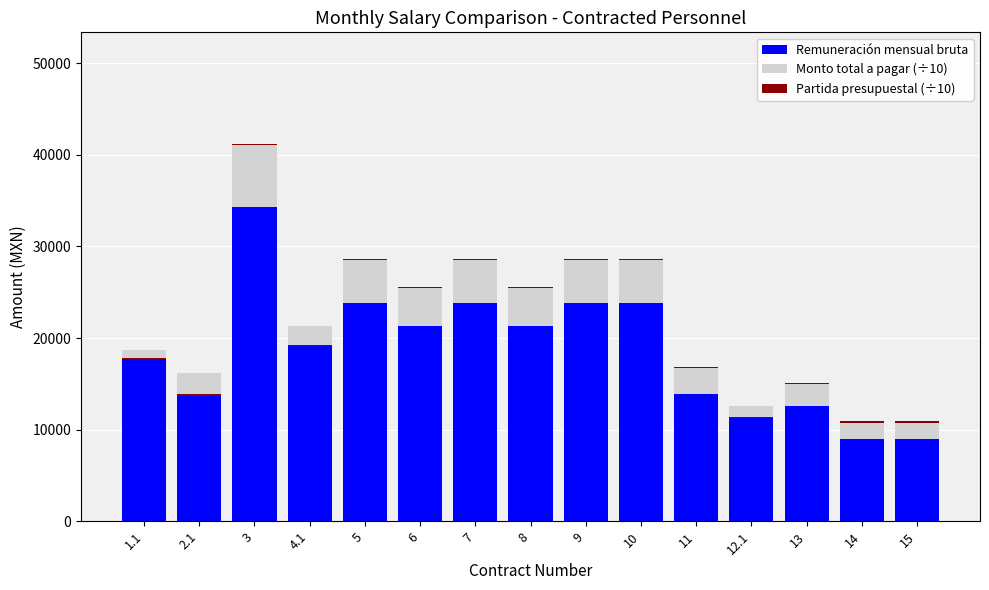

The Partida presupuestal (÷10) series shows 183.0 at 11. True or false?

False